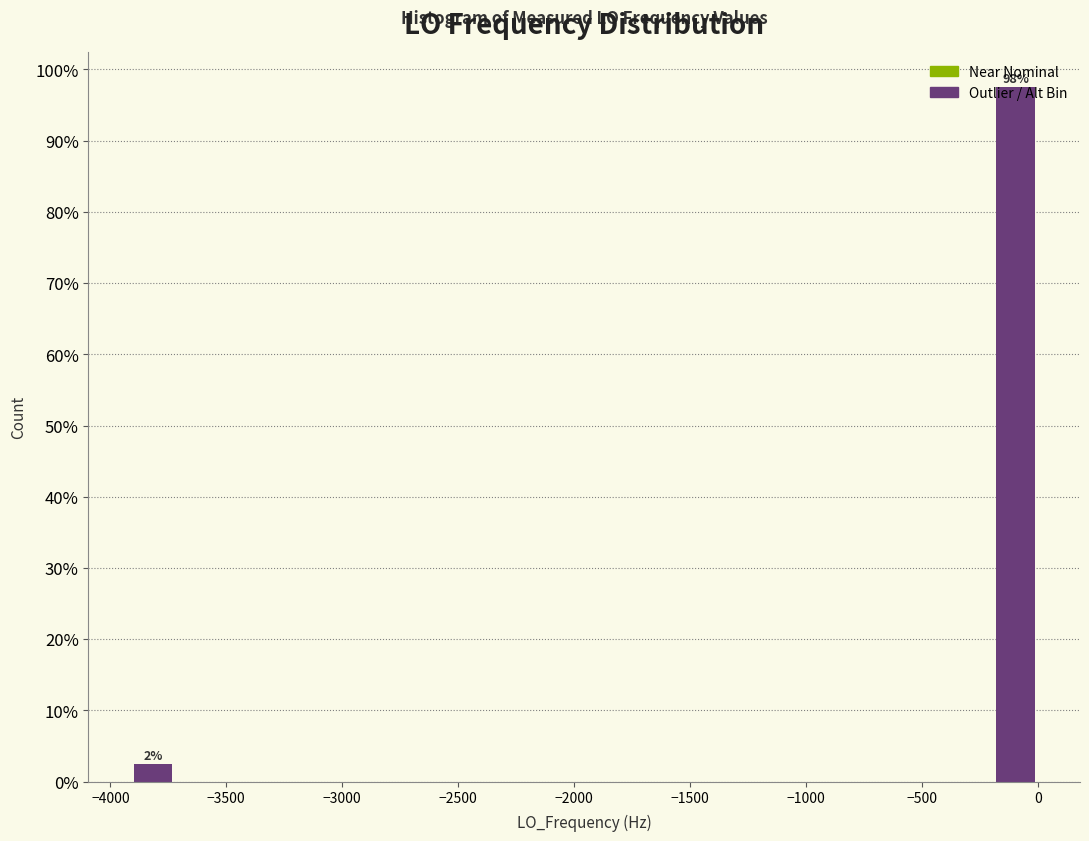

Read against the x-axis, roughly where is the centre of the tallest bar?

-100